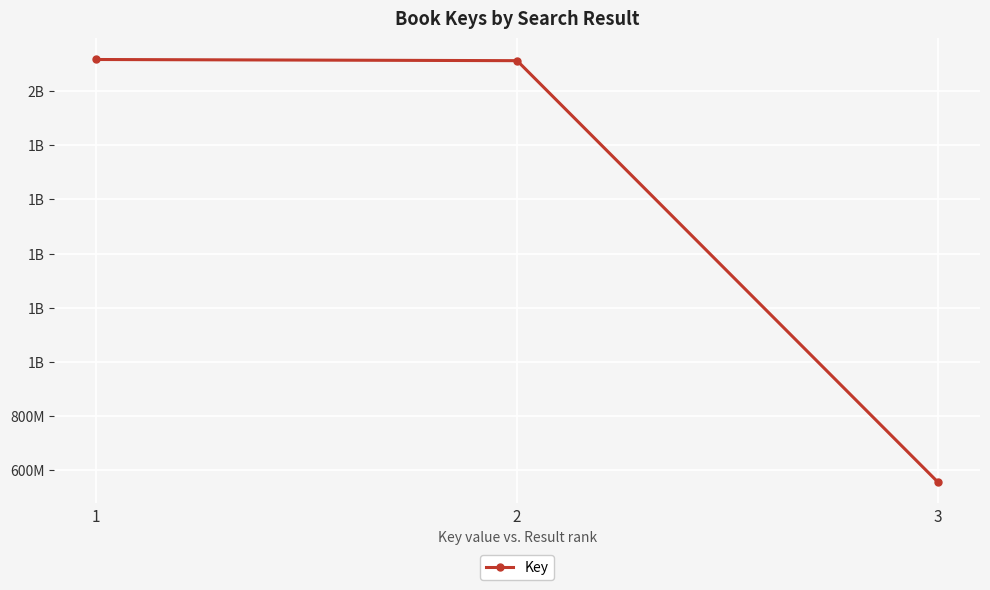

The value at 3 is 139364809. True or false?

False